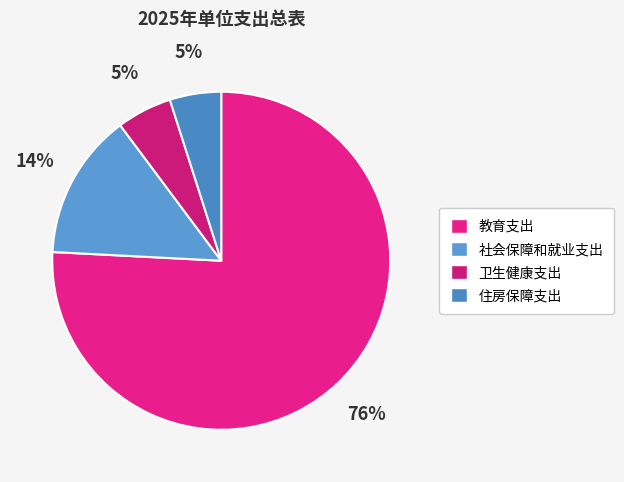

Is there a majority slice in this chart?

Yes